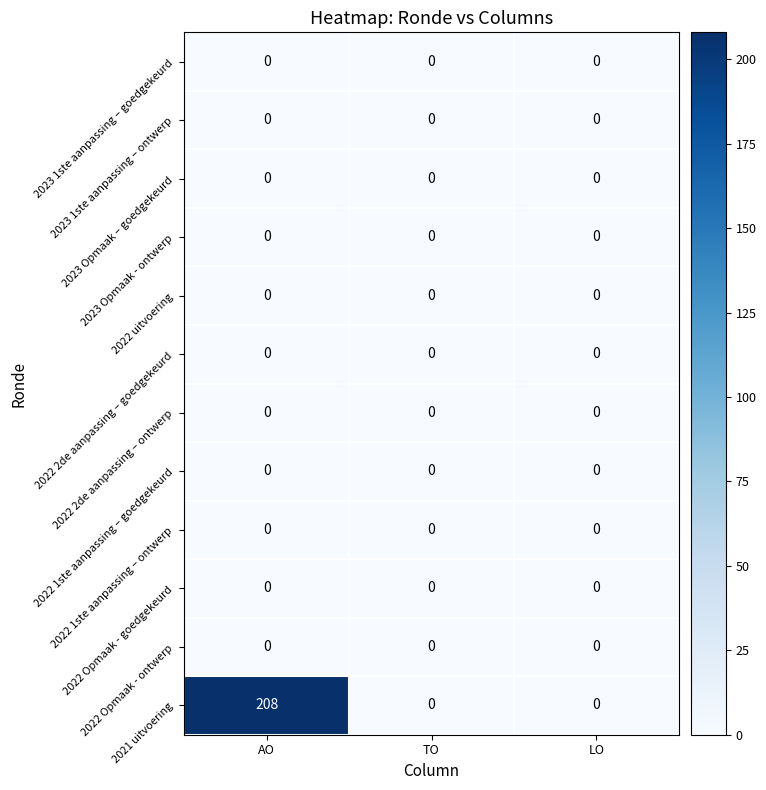

Which series has the largest total across all categories?

2021 uitvoering